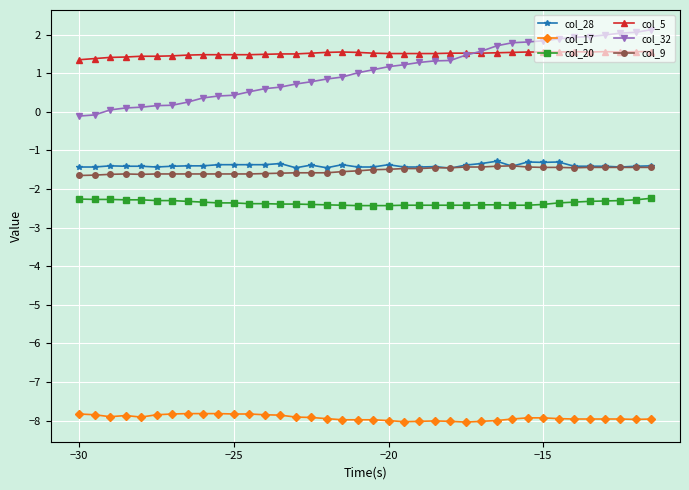

Which series has the largest total across all categories?

col_5